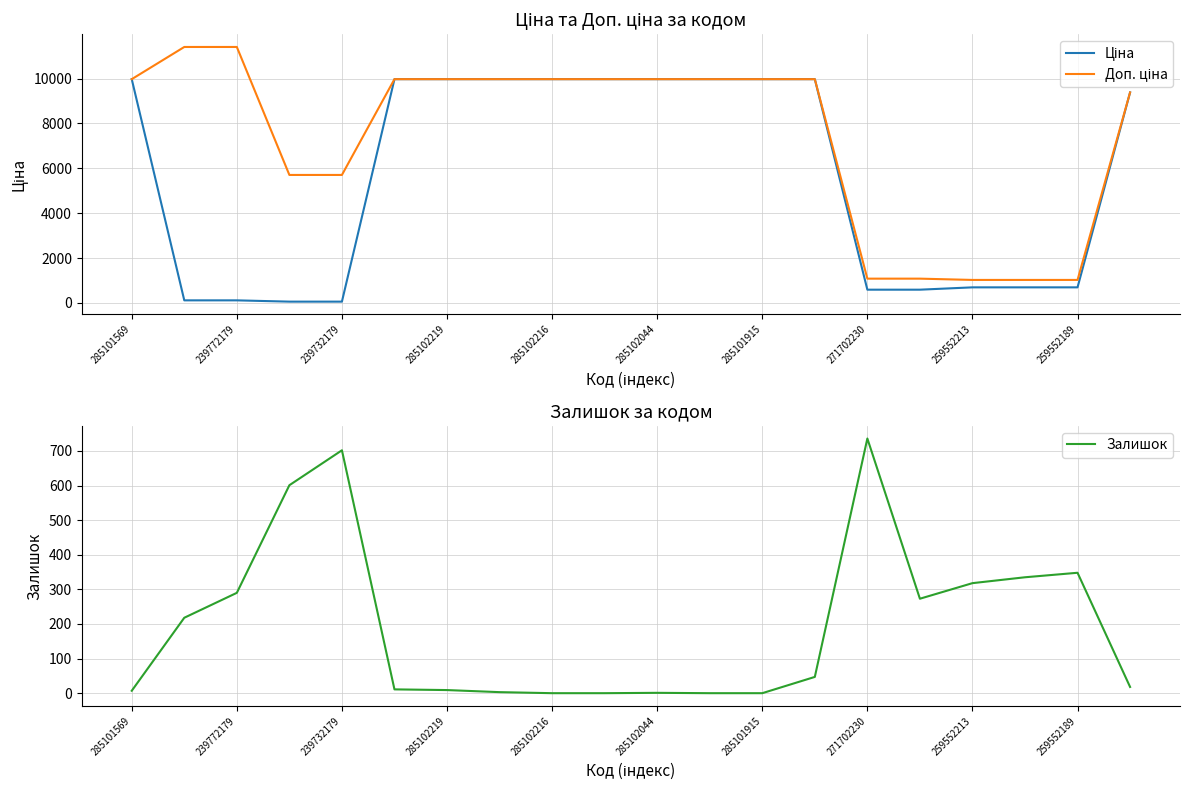

At which label does Залишок reach its peak?

271702230